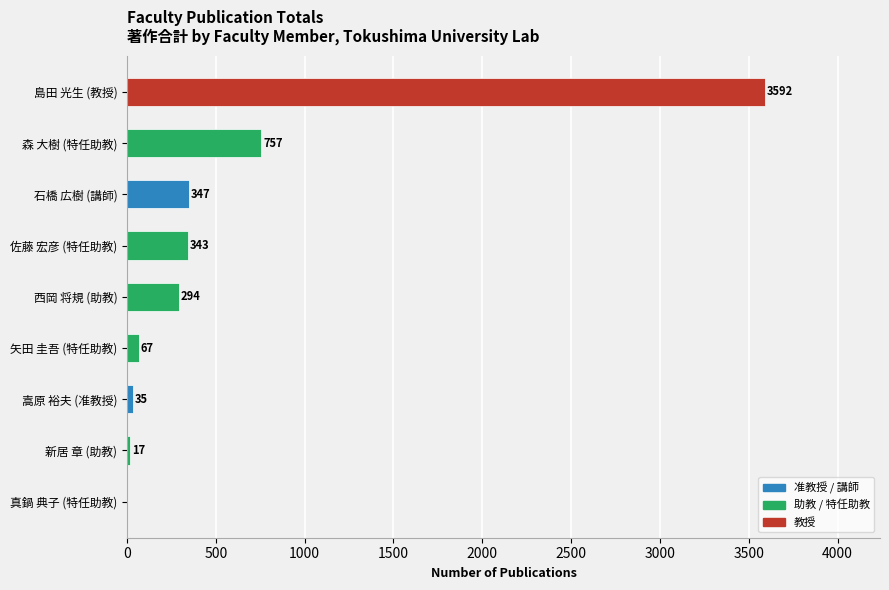

What is the sum of all values?

5452